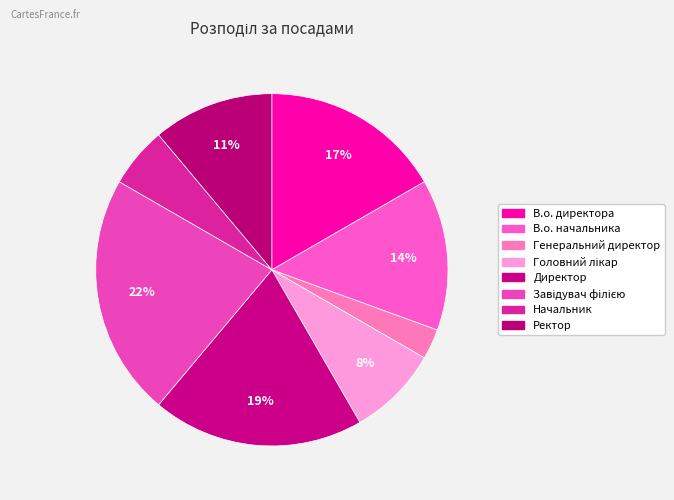

Does В.о. начальника account for over 50% of the chart?

No